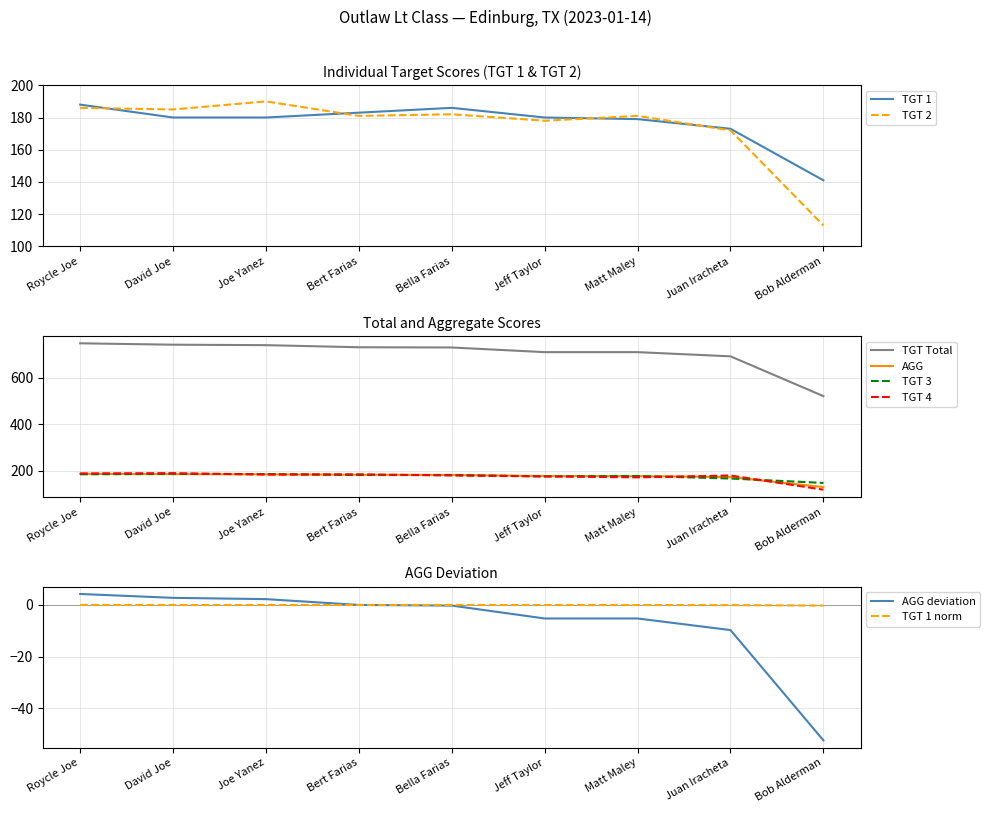

Rank the series by their maximum value, from highest to lowest.

TGT Total, TGT 2, TGT 4, TGT 1, TGT 3, AGG